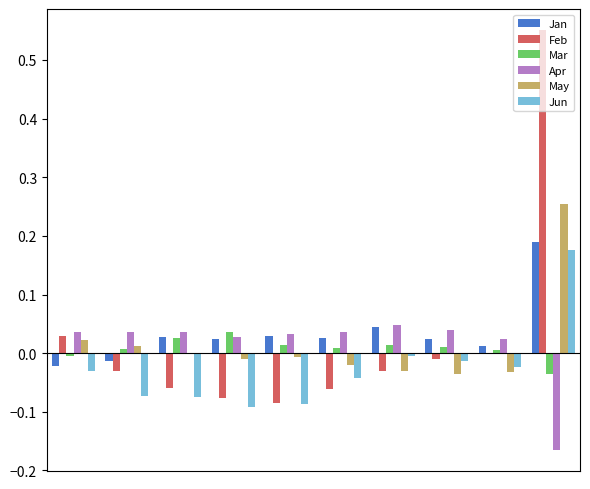

What is the value of the Jun bar at the 5th from the left?

-0.1